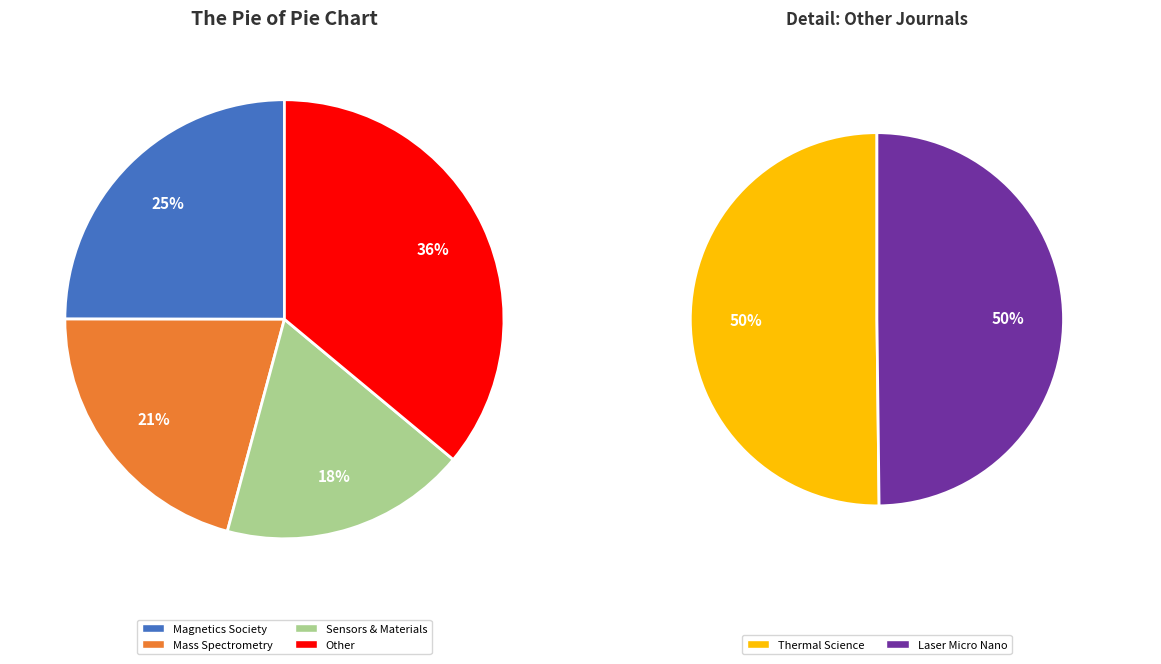

Count the number of slices in the pie.

5